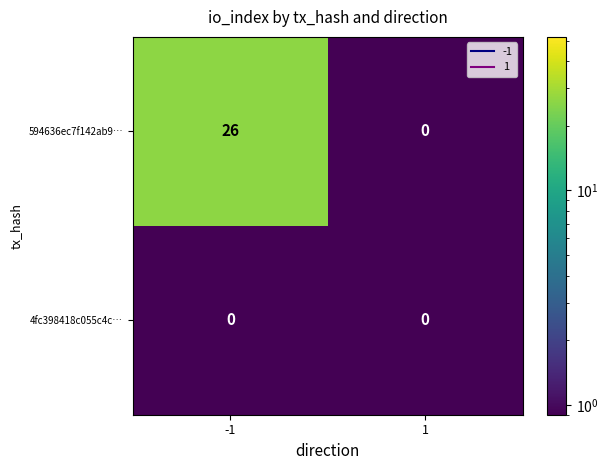

True or false: 594636ec7f142ab9… has a value of 7 at -1.

False